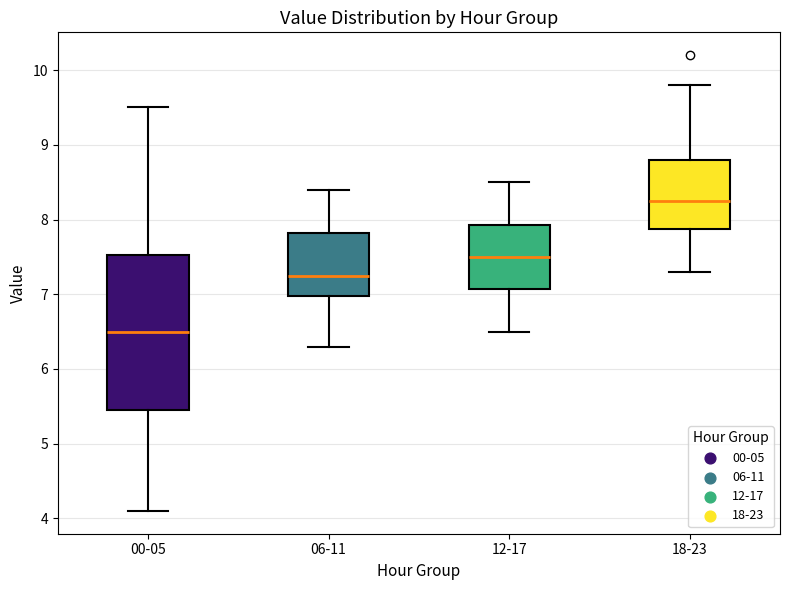

Comparing the boxes themselves (not the whiskers), which one is the tallest?

00-05